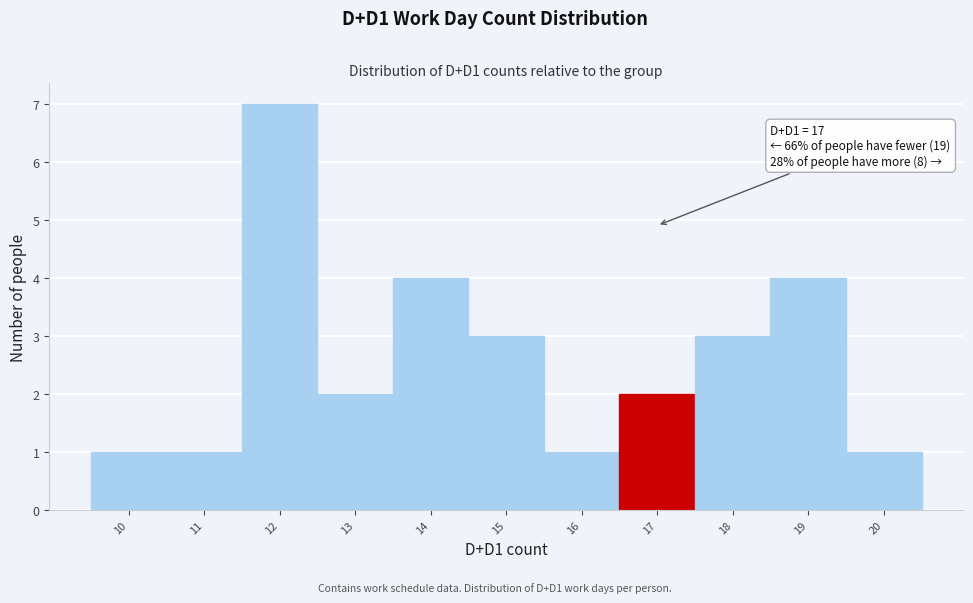

Which range on the x-axis has the tallest bar?

11.5 to 12.5